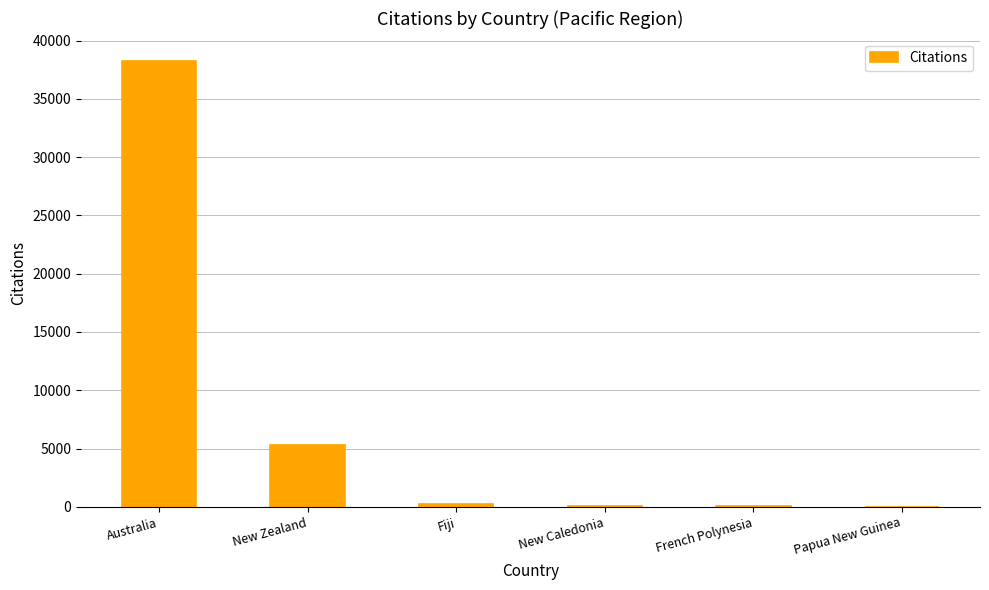

Where is the data nearest to the value 19131?

New Zealand